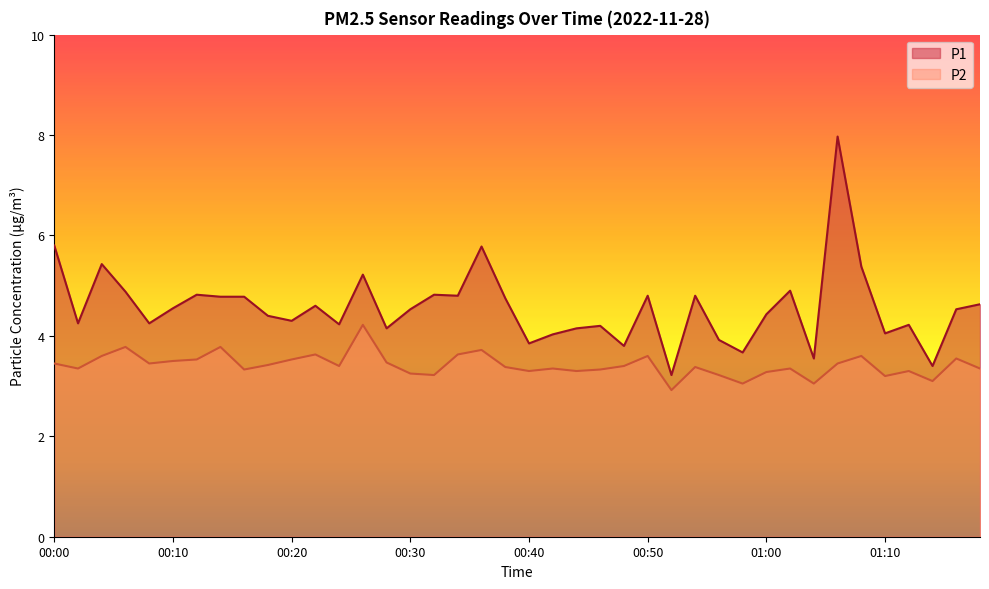

What are all the series names shown in the legend?

P1, P2